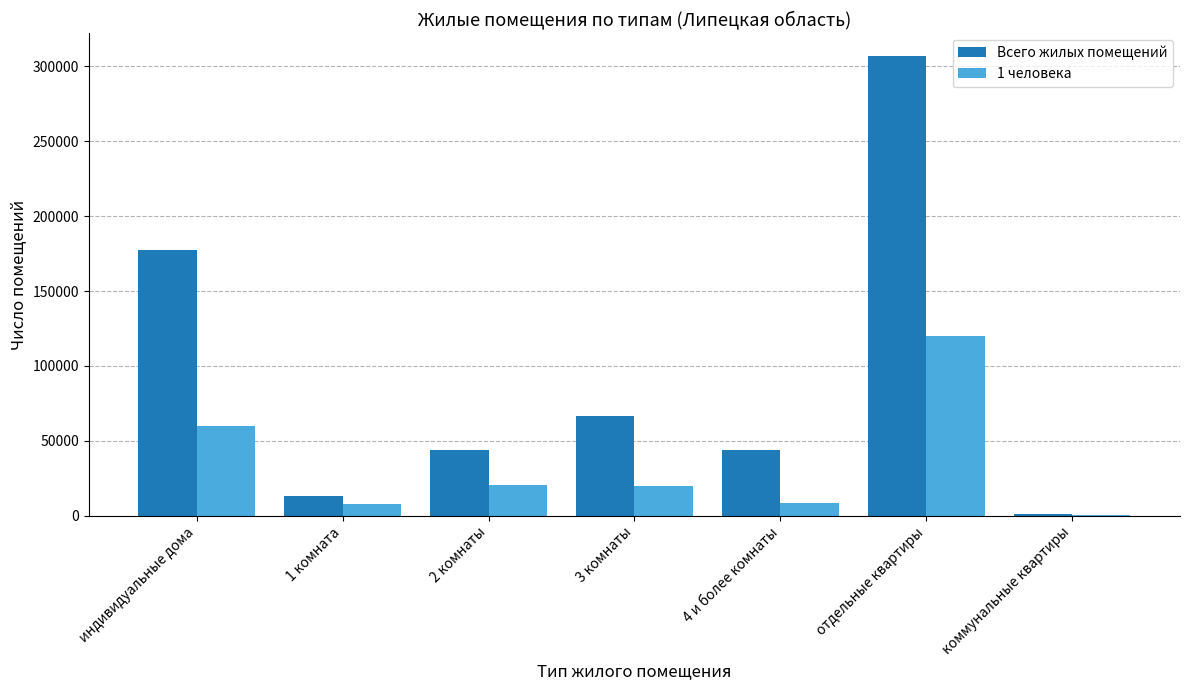

Is the value of 1 человека at 2 комнаты greater than the value of Всего жилых помещений at индивидуальные дома?

No